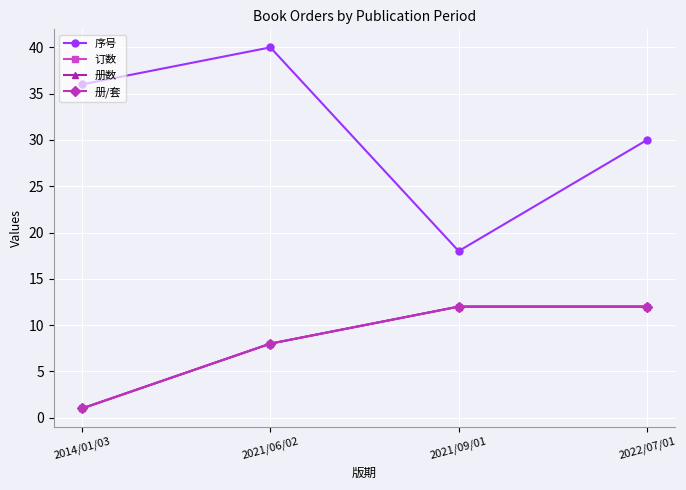

Is the value of 册数 at 2022/07/01 greater than the value of 册/套 at 2021/06/02?

Yes